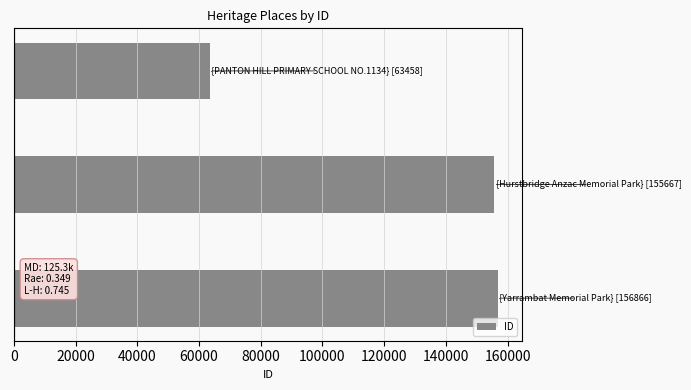

What is the sum of all values?

375991